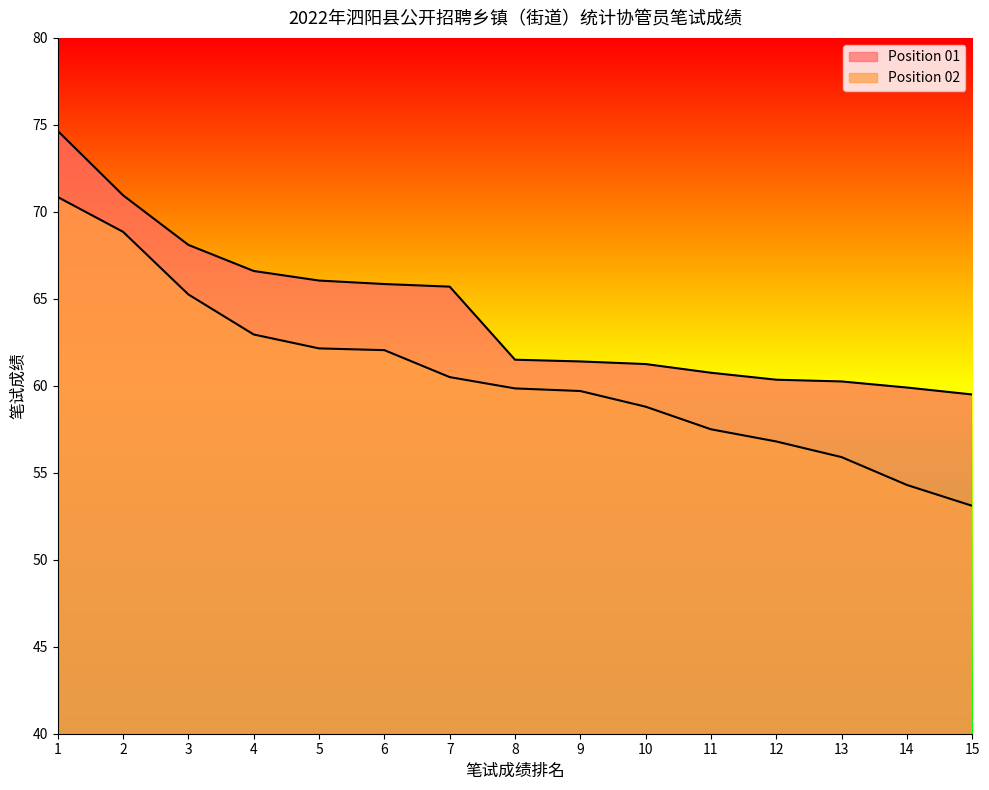

What is the sum of the Position 01 values at 6 and 4?

132.4